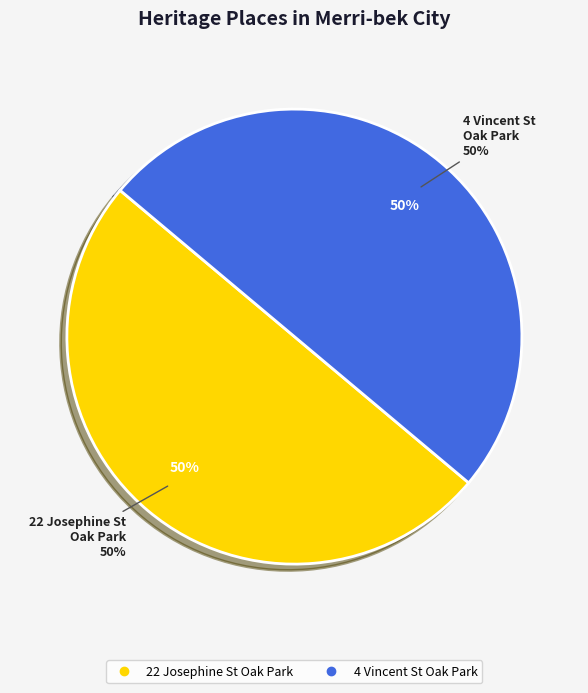

Count the number of slices in the pie.

2